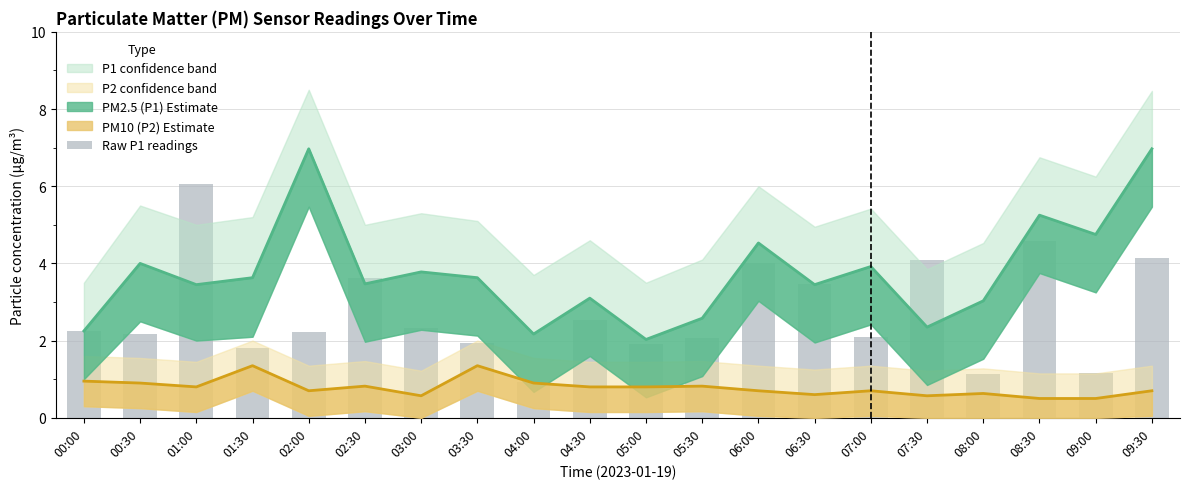

What is the difference between the maximum and minimum values?

5.1